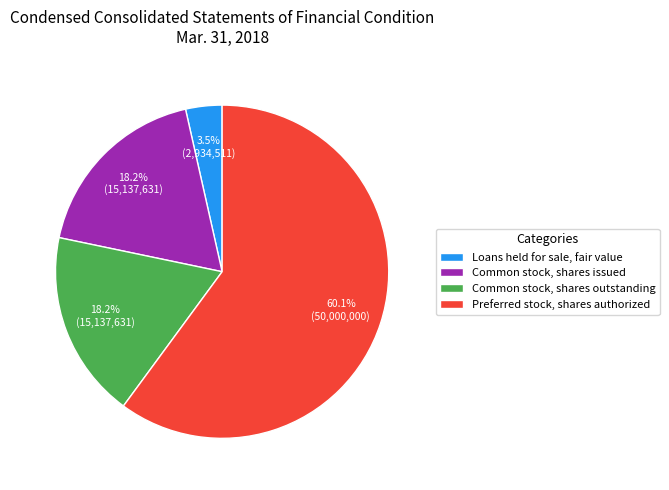

To the nearest percent, what portion does Common stock, shares issued represent?

18%